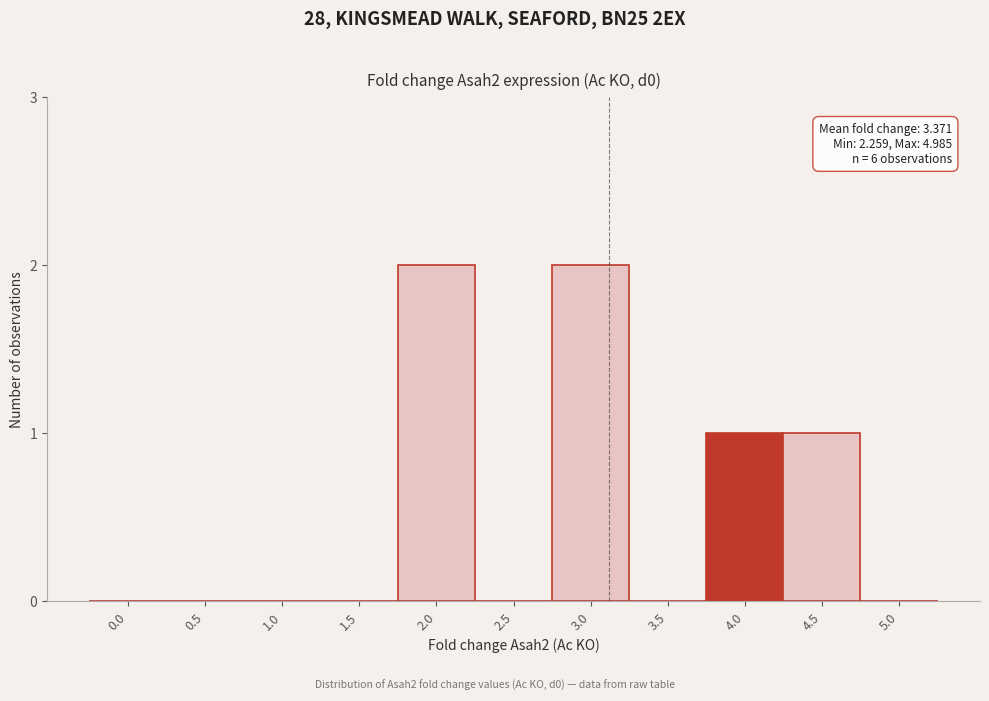

Reading left to right, what are all the values shown in this chart?

0.0=0	0.5=0	1.0=0	1.5=0	2.0=2	2.5=0	3.0=2	3.5=0	4.0=1	4.5=1	5.0=0